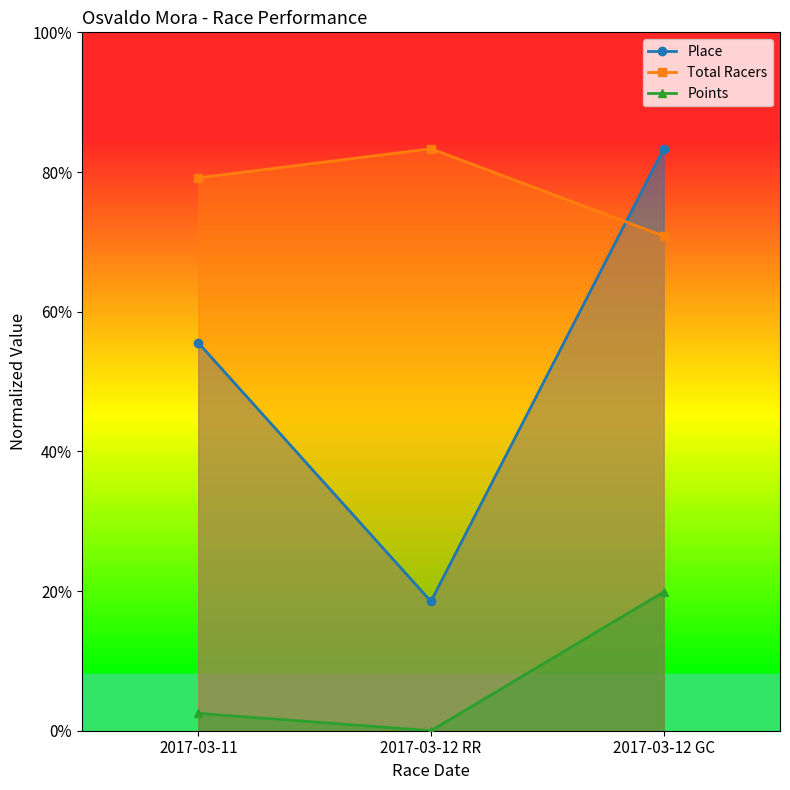

The Points series shows 0.0 at 2017-03-11. True or false?

True